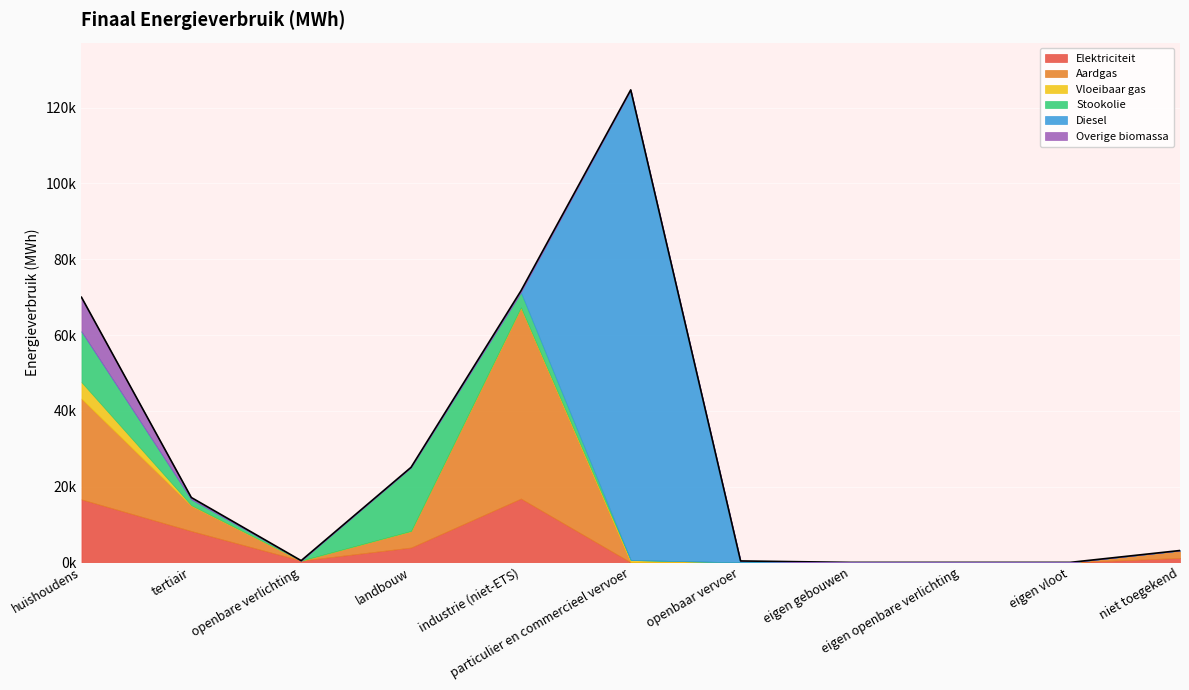

Reading left to right, list all the values displayed in this chart.

Elektriciteit: 16627.8	8278.8	464.3	3922.9	16843.5	1.1	0.0	0.0	0.0	0.0	1177.8
Aardgas: 26585.6	6660.6	0.0	4326.1	50325.5	5.2	0.0	0.0	0.0	0.0	1952.7
Vloeibaar gas: 4357.4	144.2	0.0	41.1	159.7	622.3	0.0	0.0	0.0	0.0	0.0
Stookolie: 13373.4	1563.3	0.0	16793.0	3944.0	0.0	0.0	0.0	0.0	0.0	0.0
Diesel: 0.0	0.0	0.0	0.0	0.0	124063.2	378.9	0.0	0.0	0.0	0.0
Overige biomassa: 9030.8	475.6	0.0	0.0	353.2	0.0	0.0	0.0	0.0	0.0	0.0